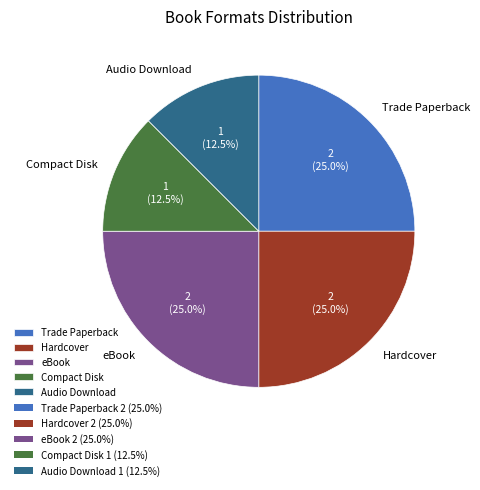

Between eBook and Compact Disk, which is larger?

eBook